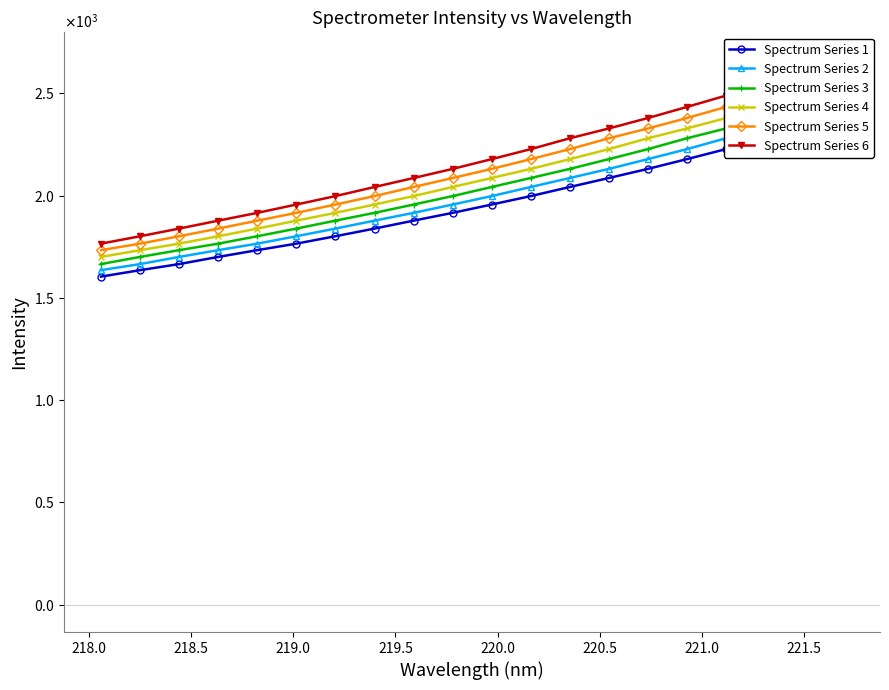

How many values in the Spectrum Series 1 series are below 1956?

10